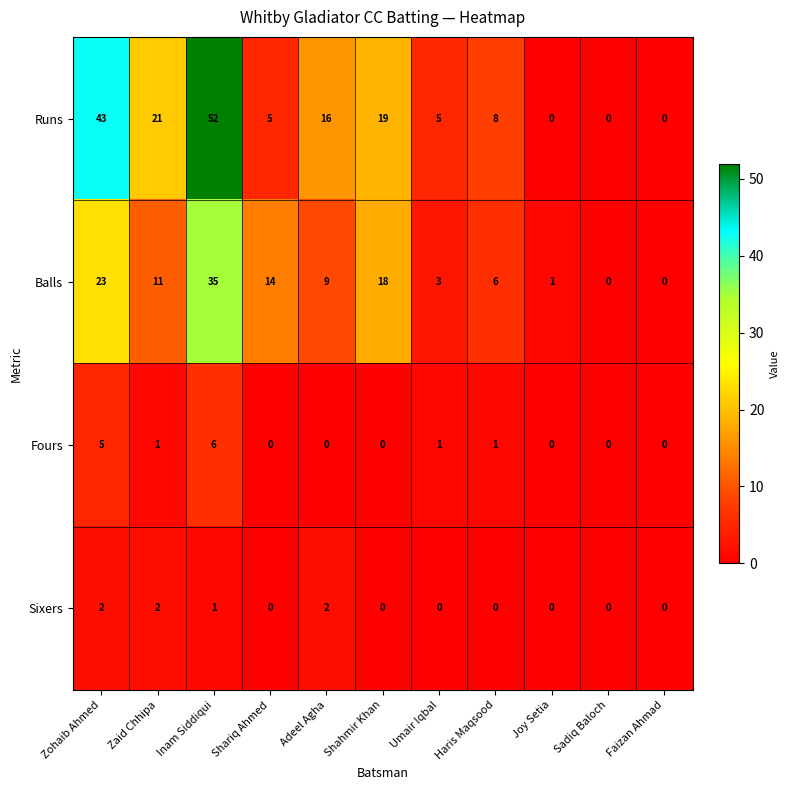

True or false: Runs has a value of 0 at Faizan Ahmad.

True